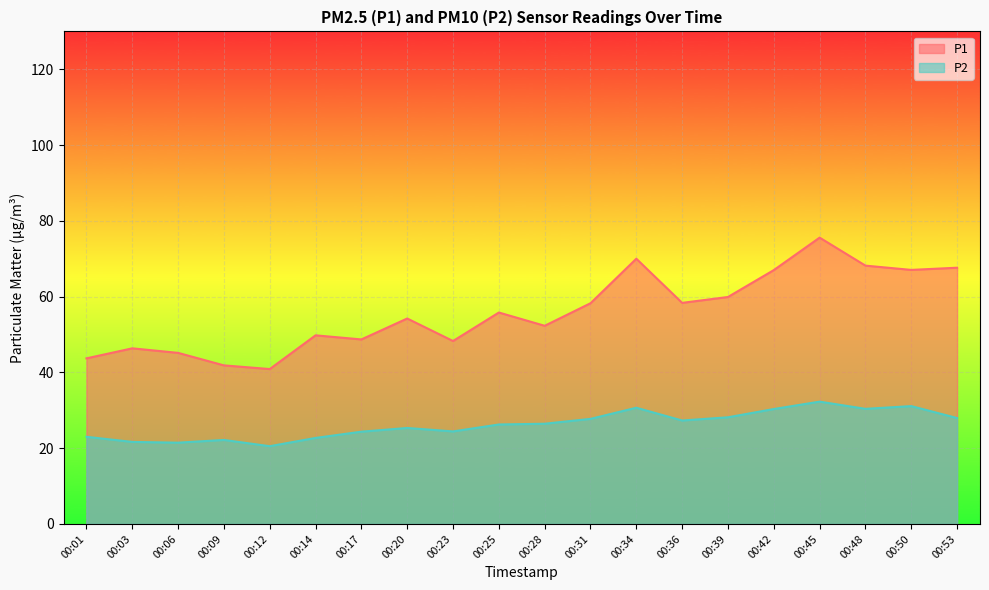

What is the average value of the P1 series?

55.9